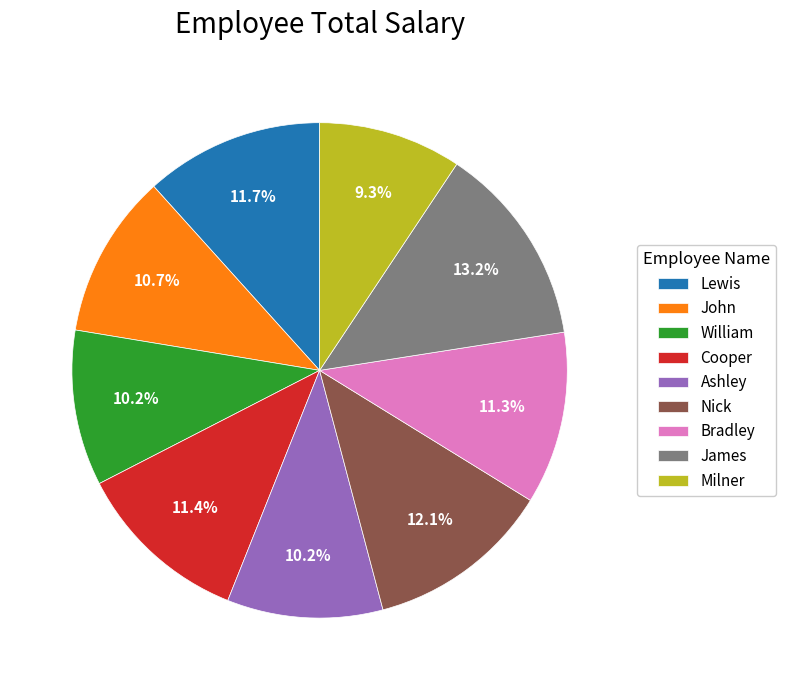

What portion of the pie excludes Lewis?

88.3%